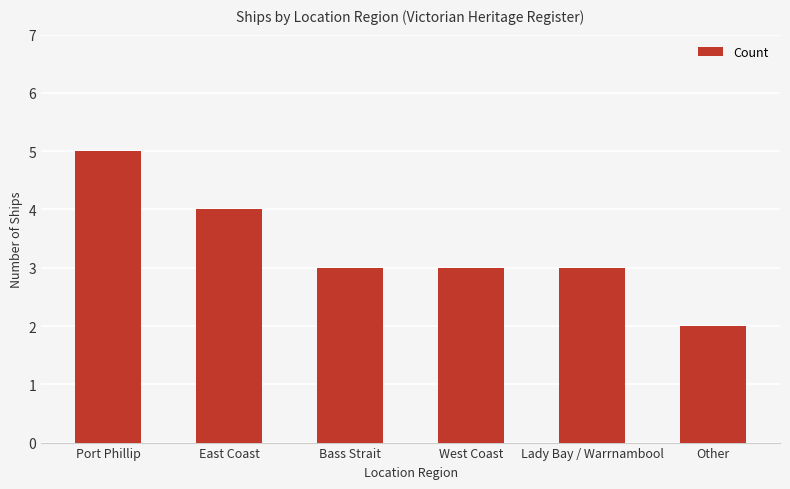

Does the chart contain stacked bars?

No